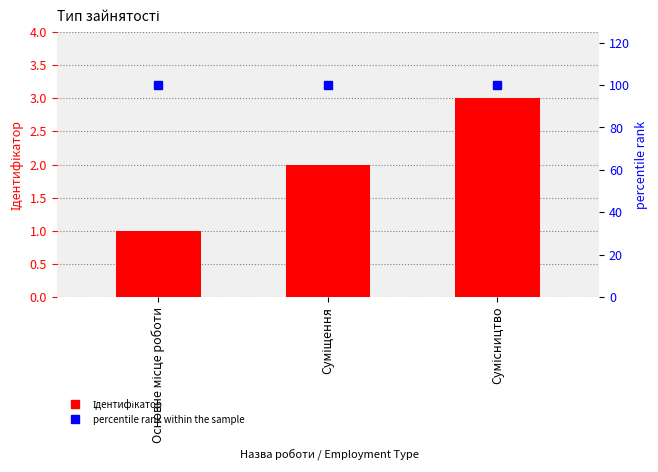

At which category is the sum across all series the highest?

Сумісництво